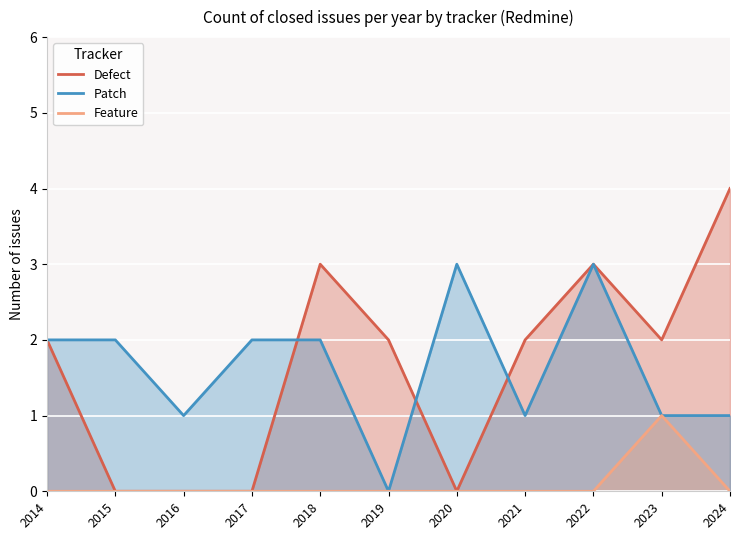

Where does the Defect series first go above 2?

2018